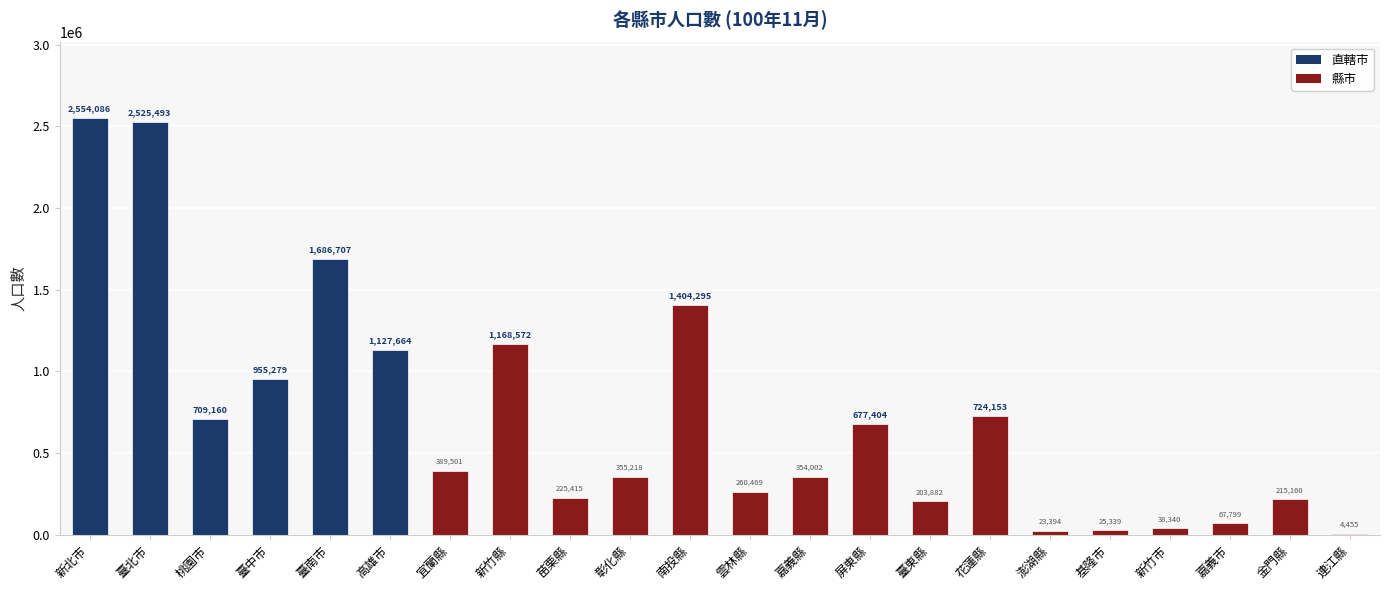

What is the sum of all values?

15695787